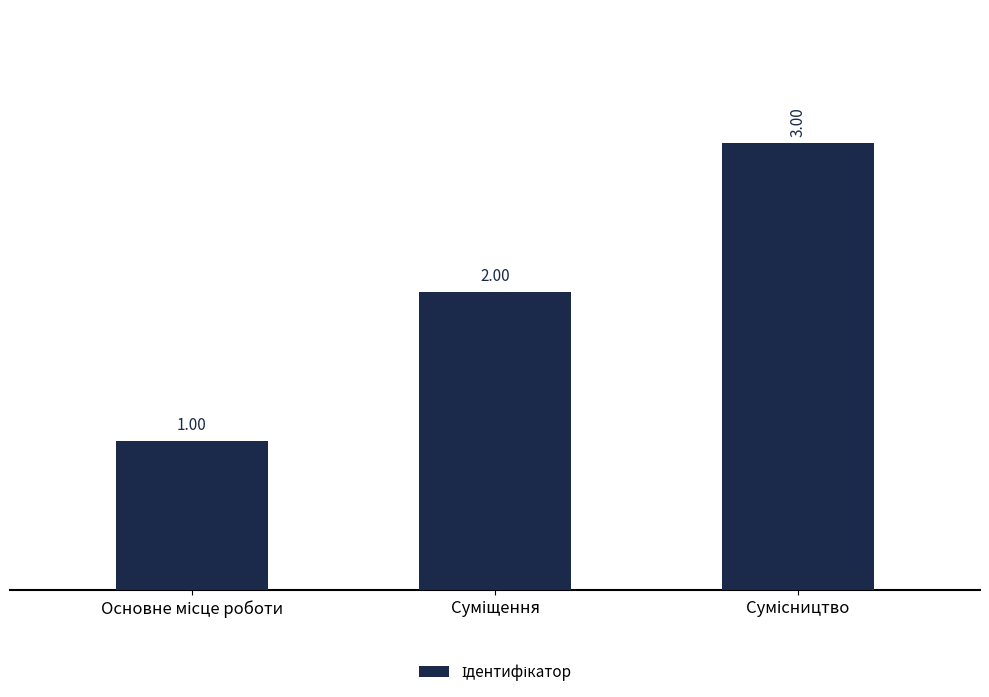

Reading left to right, list all the values displayed in this chart.

1	2	3